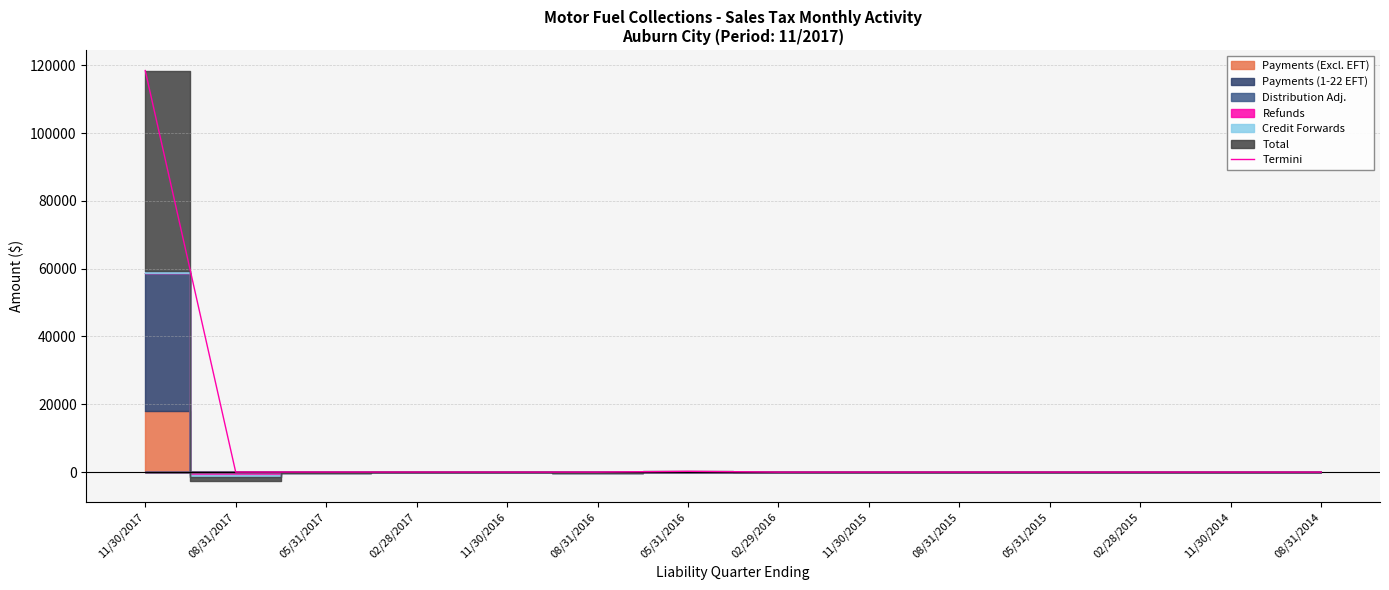

What is the sum of the values at 02/28/2017 and 05/31/2015?

11.2